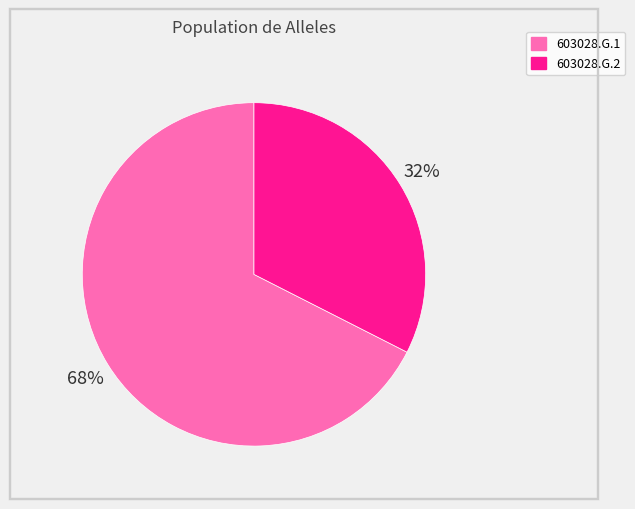

Count the number of slices in the pie.

2